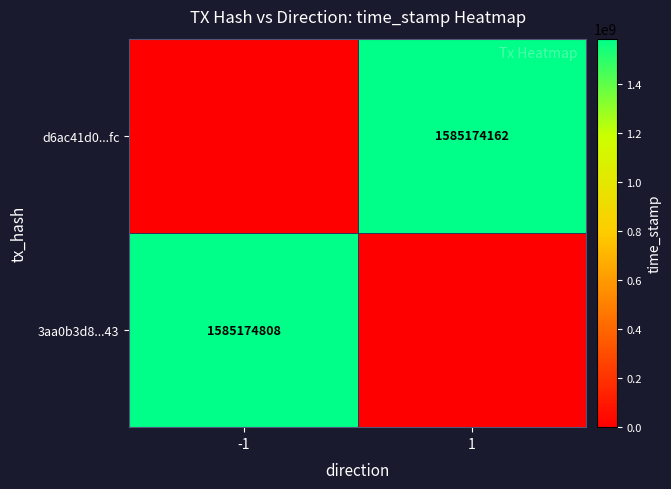

The value of d6ac41d0...fc at 1 is 458974895. True or false?

False